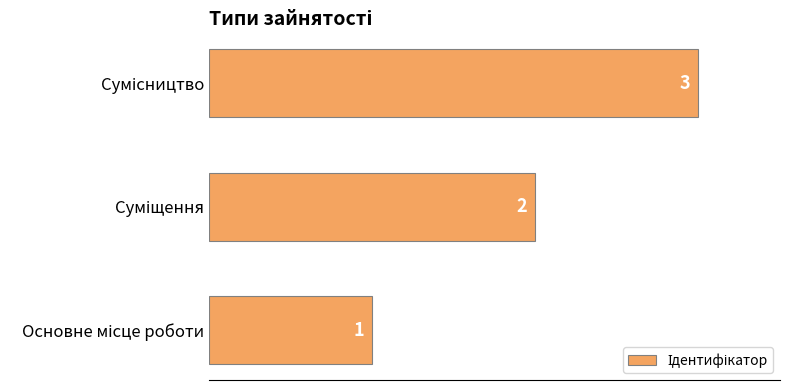

How many values are between 1 and 3?

3